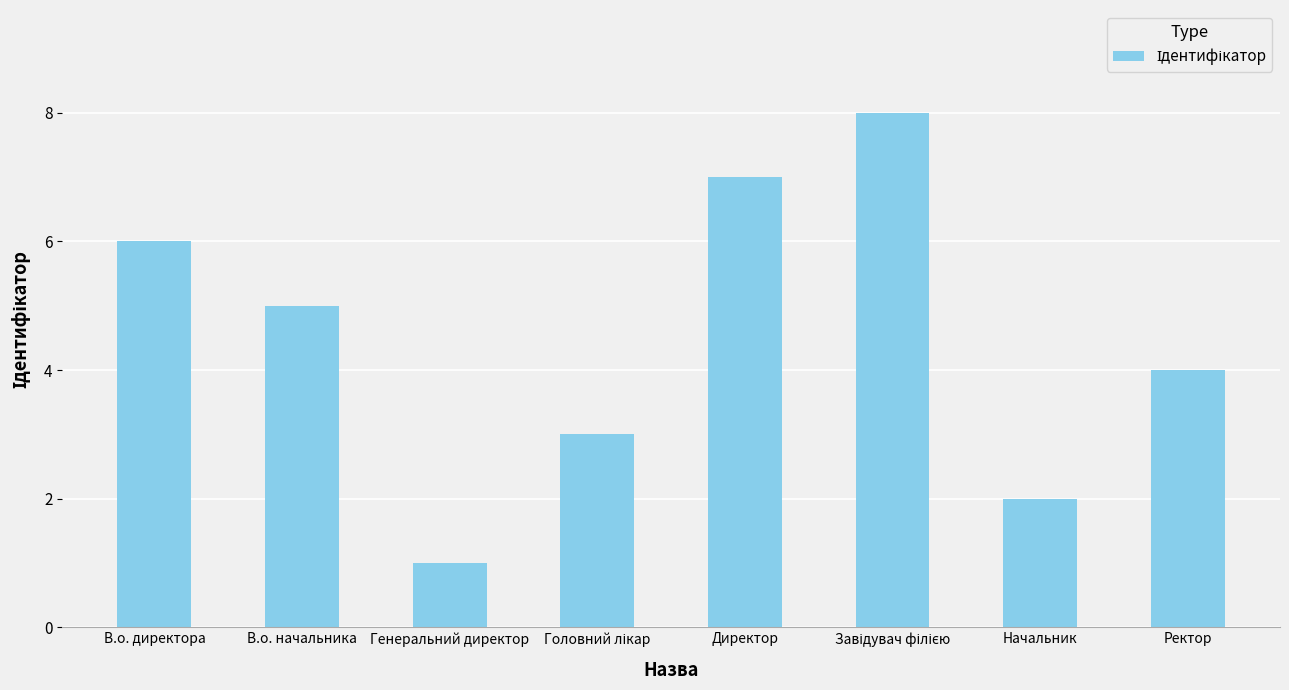

At which label is the value closest to 4?

Ректор